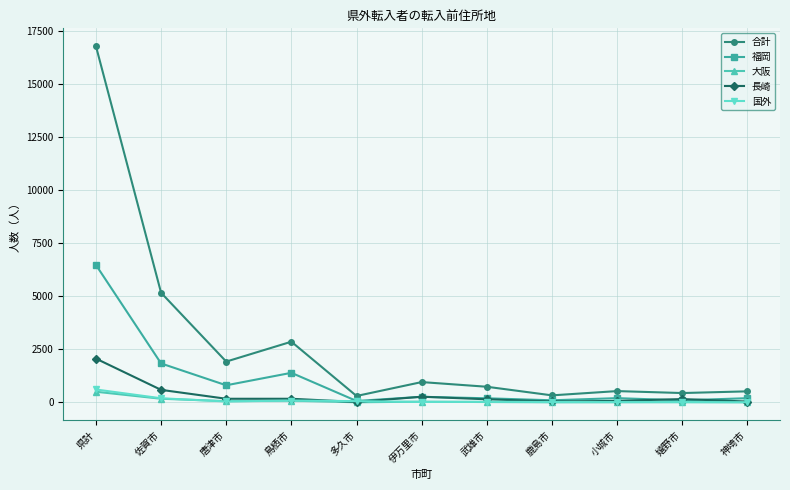

True or false: 長崎 and 合計 cross at least once.

False